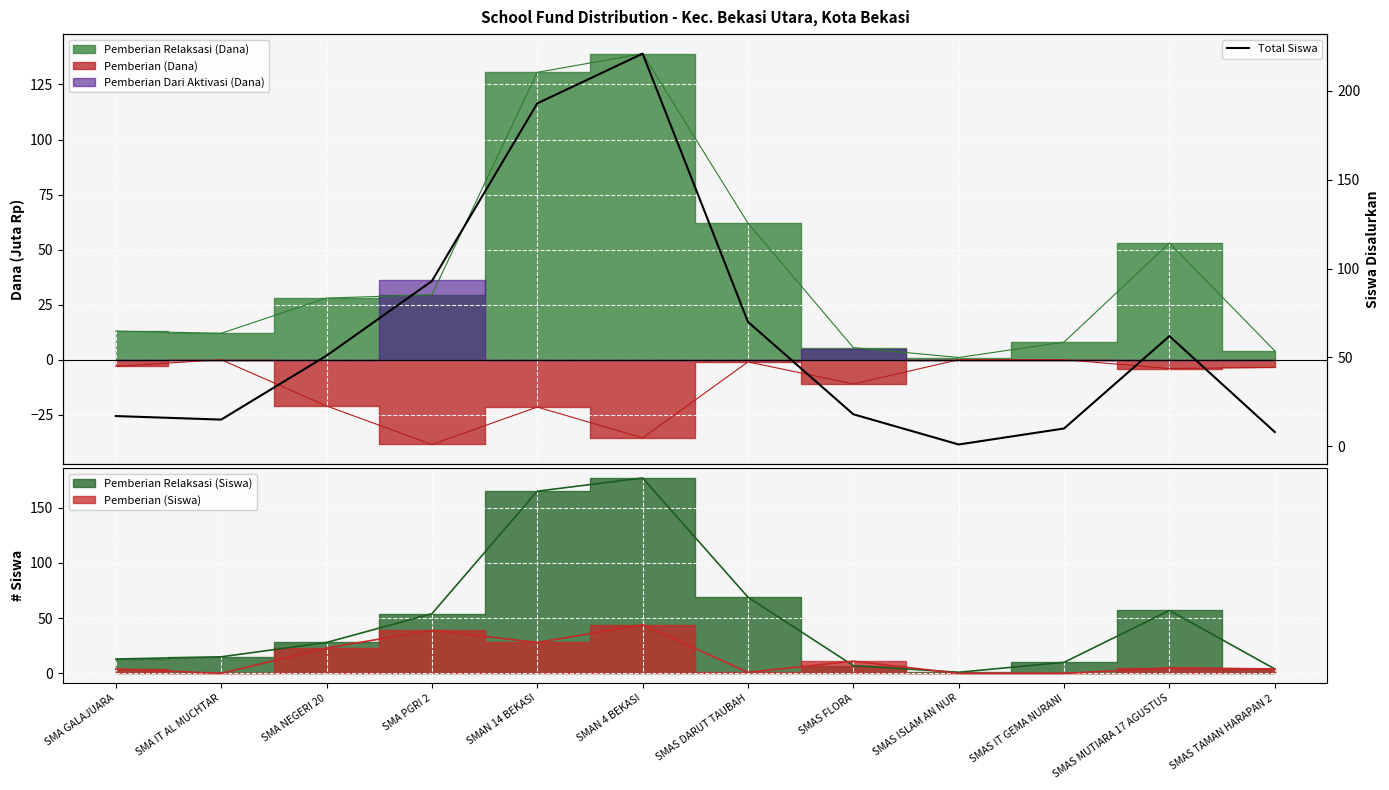

What position from the left is SMAS IT GEMA NURANI?

10